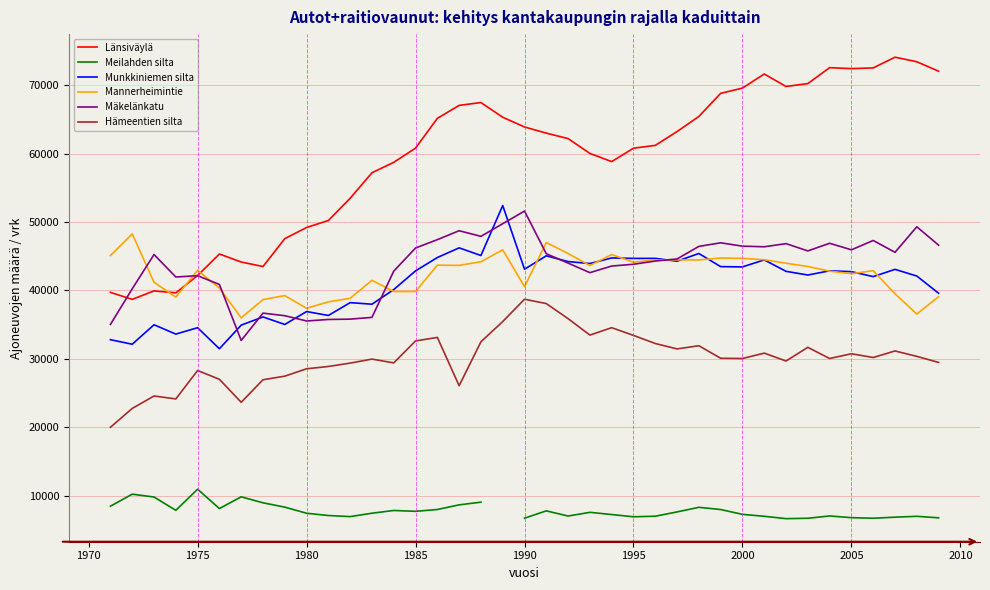

What is the average value of the Hämeentien silta series?

30118